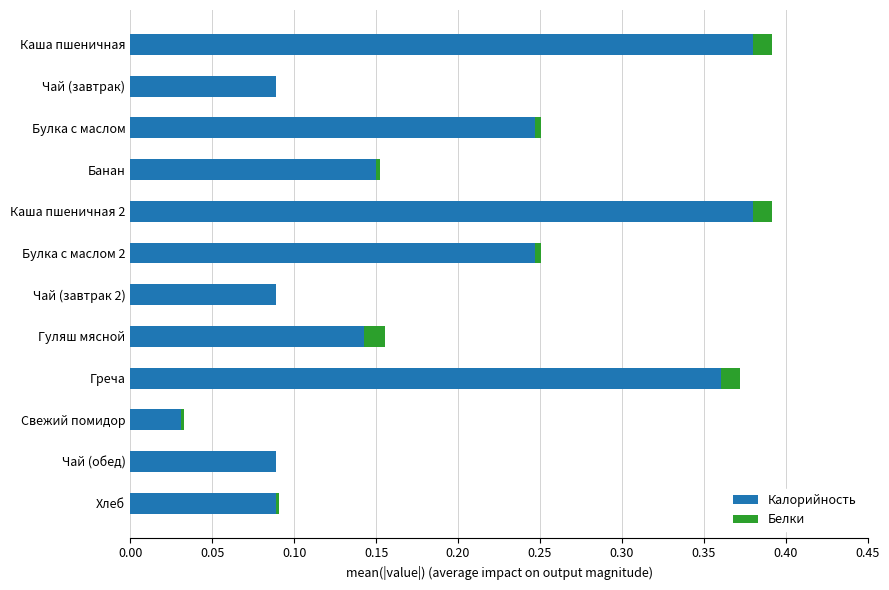

Is it true that Калорийность equals 0.5 at Каша пшеничная?

False